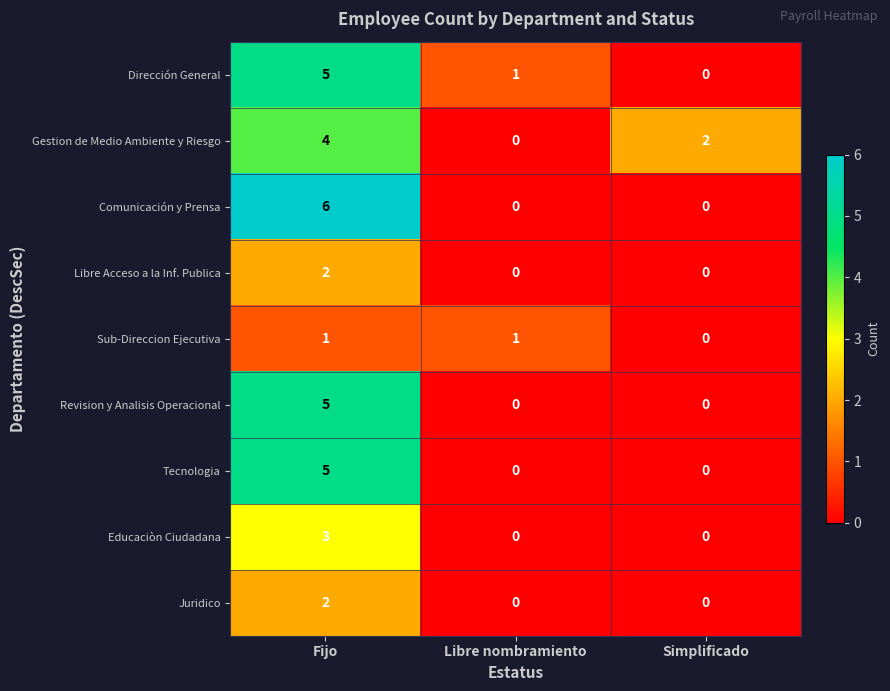

Between Libre nombramiento and Simplificado, which series saw the biggest shift?

Gestion de Medio Ambiente y Riesgo